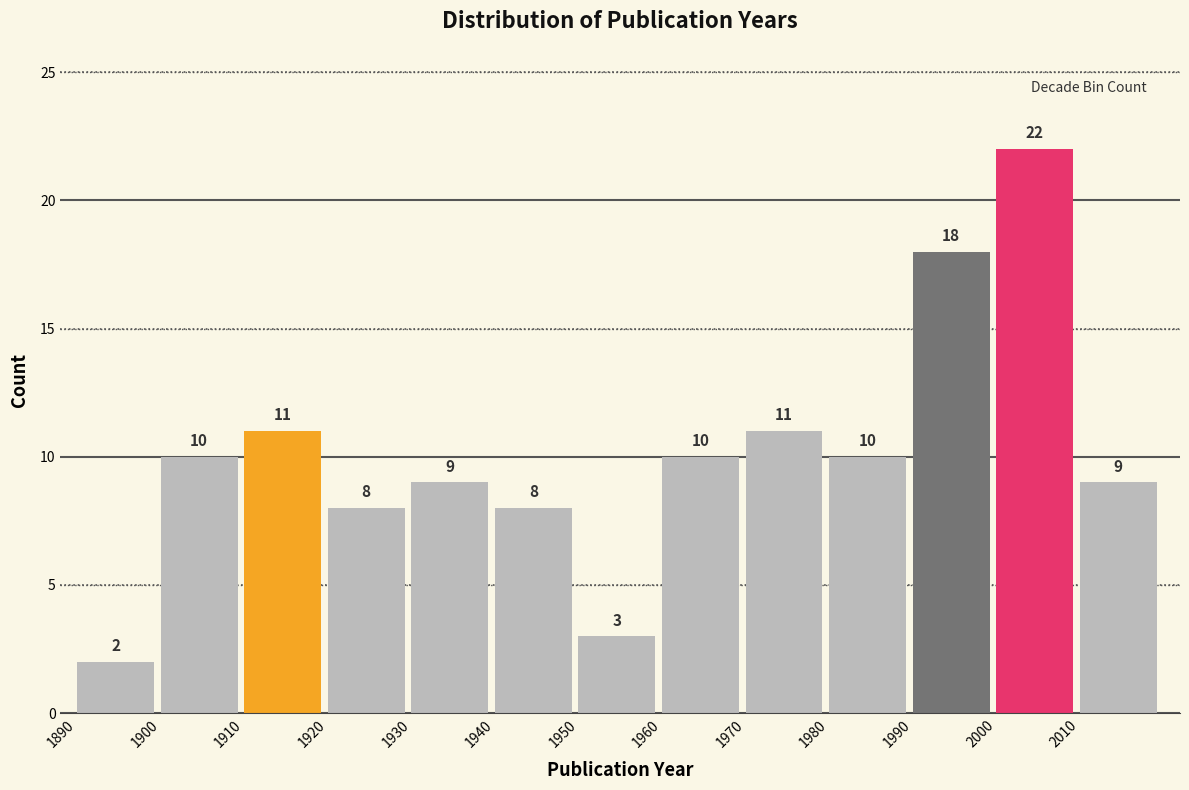

Reading left to right, transcribe all the data shown in this chart.

1890=2	1900=10	1910=11	1920=8	1930=9	1940=8	1950=3	1960=10	1970=11	1980=10	1990=18	2000=22	2010=9